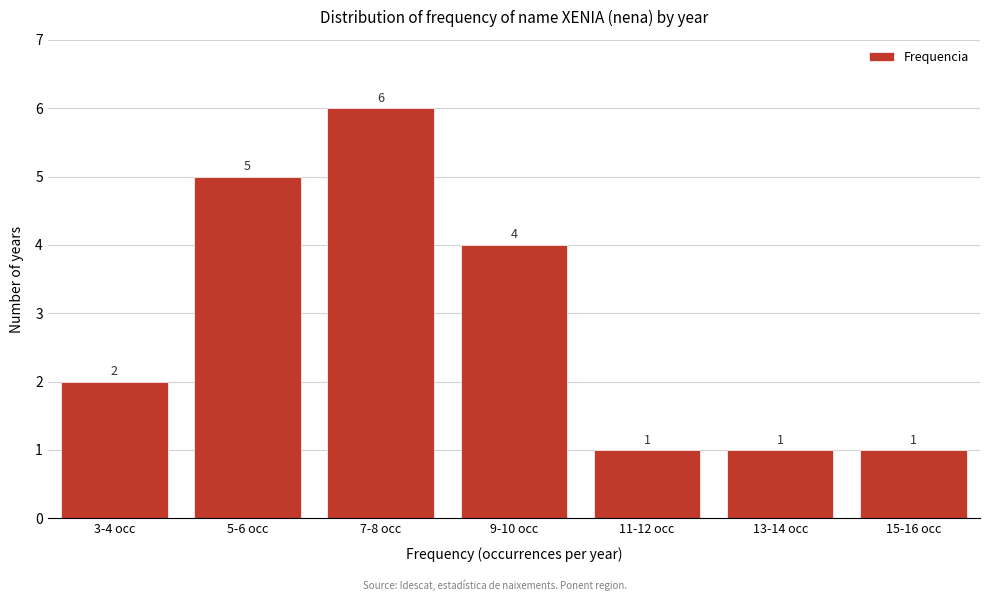

Reading left to right, list all the values displayed in this chart.

3-4 occ=2	5-6 occ=5	7-8 occ=6	9-10 occ=4	11-12 occ=1	13-14 occ=1	15-16 occ=1